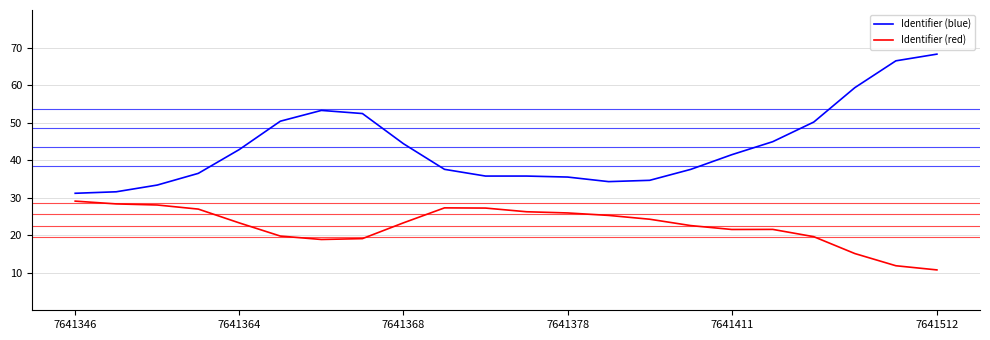

True or false: Identifier (blue) has more than 2 interior local peaks.

False